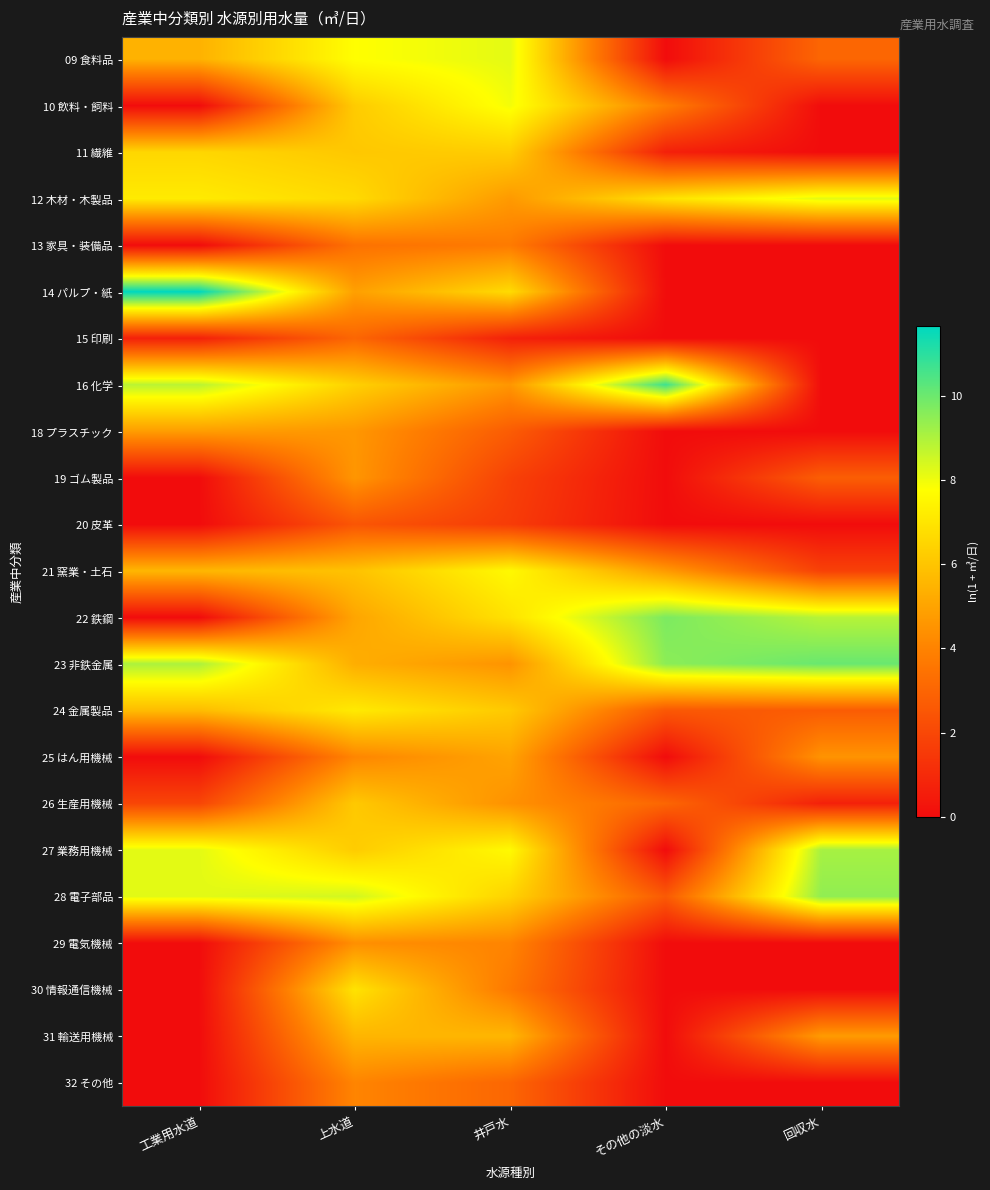

Reading left to right, what are all the values shown in this chart?

09 食料品: 工業用水道=5.4	上水道=7.7	井戸水=8.2	その他の淡水=0.0	回収水=3.0
10 飲料・飼料: 工業用水道=0.0	上水道=6.2	井戸水=7.9	その他の淡水=3.8	回収水=0.0
11 繊維: 工業用水道=6.6	上水道=6.1	井戸水=6.3	その他の淡水=0.7	回収水=0.0
12 木材・木製品: 工業用水道=7.2	上水道=6.7	井戸水=4.7	その他の淡水=6.9	回収水=8.2
13 家具・装備品: 工業用水道=0.0	上水道=3.4	井戸水=3.7	その他の淡水=0.0	回収水=0.0
14 パルプ・紙: 工業用水道=11.7	上水道=4.9	井戸水=6.7	その他の淡水=0.0	回収水=0.0
15 印刷: 工業用水道=0.7	上水道=3.0	井戸水=0.7	その他の淡水=0.0	回収水=0.0
16 化学: 工業用水道=8.8	上水道=6.4	井戸水=4.6	その他の淡水=10.7	回収水=0.0
18 プラスチック: 工業用水道=4.8	上水道=4.6	井戸水=2.7	その他の淡水=0.0	回収水=0.0
19 ゴム製品: 工業用水道=0.0	上水道=4.6	井戸水=1.8	その他の淡水=0.0	回収水=2.8
20 皮革: 工業用水道=0.0	上水道=2.5	井戸水=1.6	その他の淡水=0.0	回収水=0.0
21 窯業・土石: 工業用水道=5.6	上水道=5.9	井戸水=7.6	その他の淡水=4.7	回収水=1.8
22 鉄鋼: 工業用水道=0.0	上水道=5.0	井戸水=6.9	その他の淡水=9.8	回収水=8.9
23 非鉄金属: 工業用水道=9.0	上水道=5.3	井戸水=4.5	その他の淡水=9.5	回収水=10.0
24 金属製品: 工業用水道=5.7	上水道=7.1	井戸水=6.1	その他の淡水=2.6	回収水=2.7
25 はん用機械: 工業用水道=0.0	上水道=4.1	井戸水=5.0	その他の淡水=0.0	回収水=4.5
26 生産用機械: 工業用水道=1.9	上水道=6.1	井戸水=4.4	その他の淡水=3.0	回収水=0.7
27 業務用機械: 工業用水道=8.2	上水道=6.2	井戸水=7.6	その他の淡水=0.0	回収水=9.1
28 電子部品: 工業用水道=8.2	上水道=8.5	井戸水=6.4	その他の淡水=2.6	回収水=9.4
29 電気機械: 工業用水道=0.0	上水道=4.4	井戸水=4.0	その他の淡水=0.0	回収水=0.0
30 情報通信機械: 工業用水道=0.0	上水道=6.9	井戸水=3.7	その他の淡水=0.0	回収水=0.0
31 輸送用機械: 工業用水道=0.0	上水道=5.5	井戸水=5.6	その他の淡水=0.0	回収水=4.7
32 その他: 工業用水道=0.0	上水道=4.1	井戸水=3.0	その他の淡水=0.0	回収水=0.0